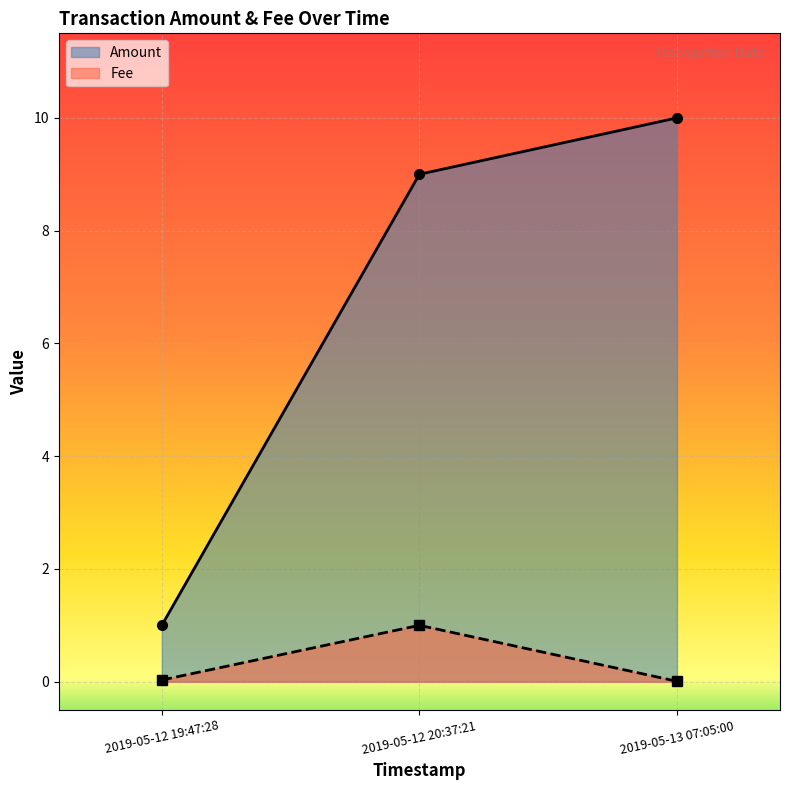

What is the label of the 3rd point from the right?

2019-05-12 19:47:28